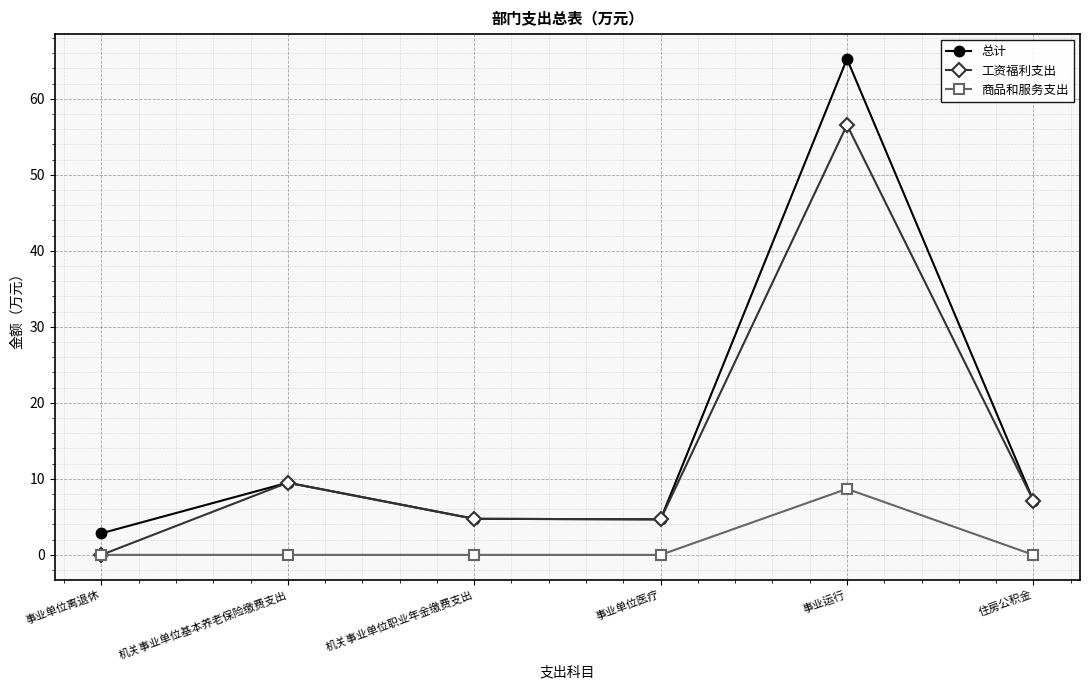

How many lines are shown in the chart?

3